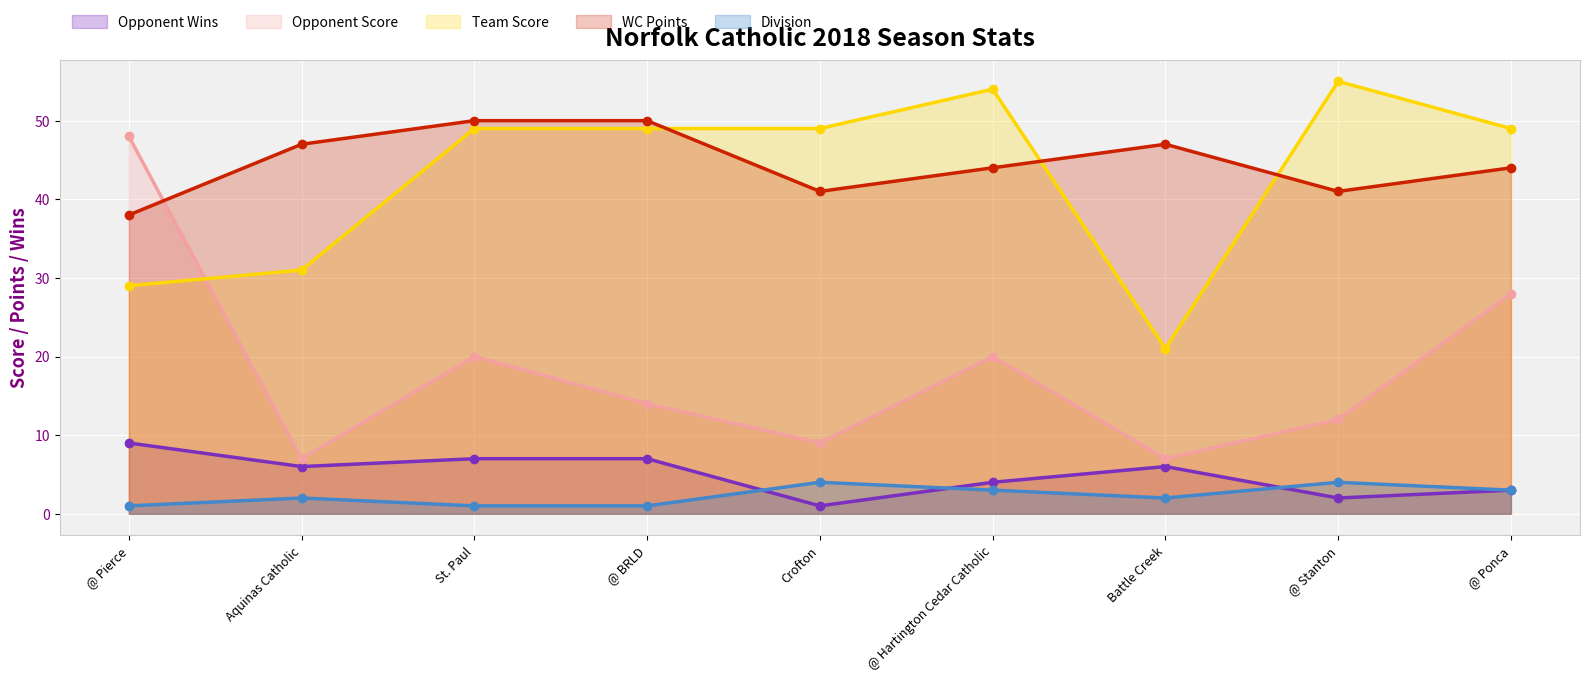

True or false: Opponent Score and Opponent Wins cross at least once.

False